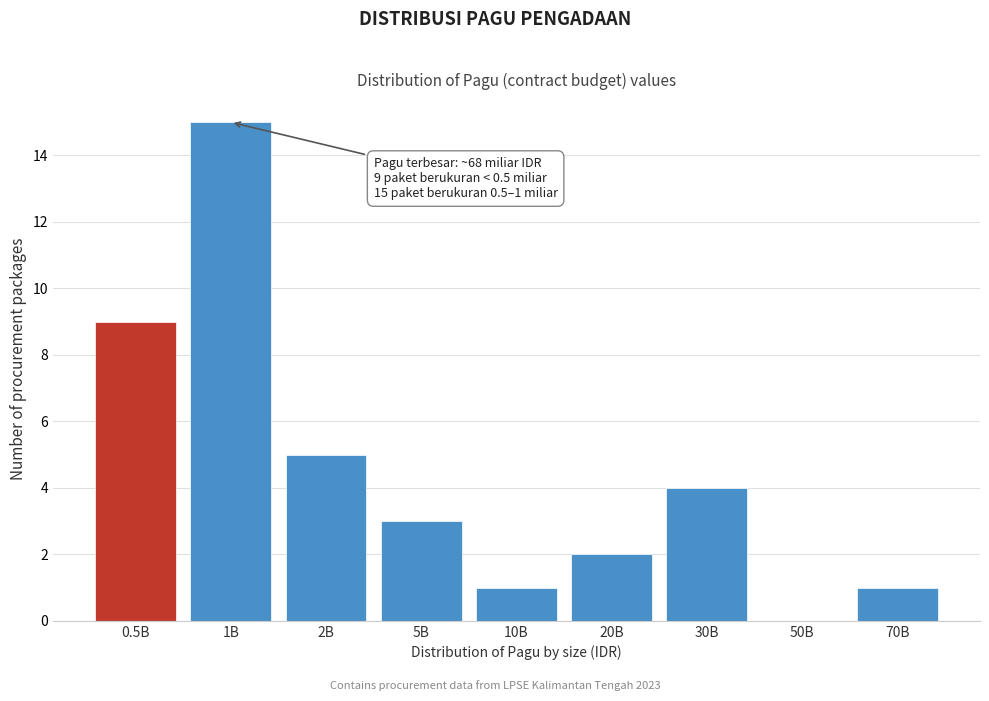

Reading right to left, what are all the values shown in this chart?

70B=1	50B=0	30B=4	20B=2	10B=1	5B=3	2B=5	1B=15	0.5B=9